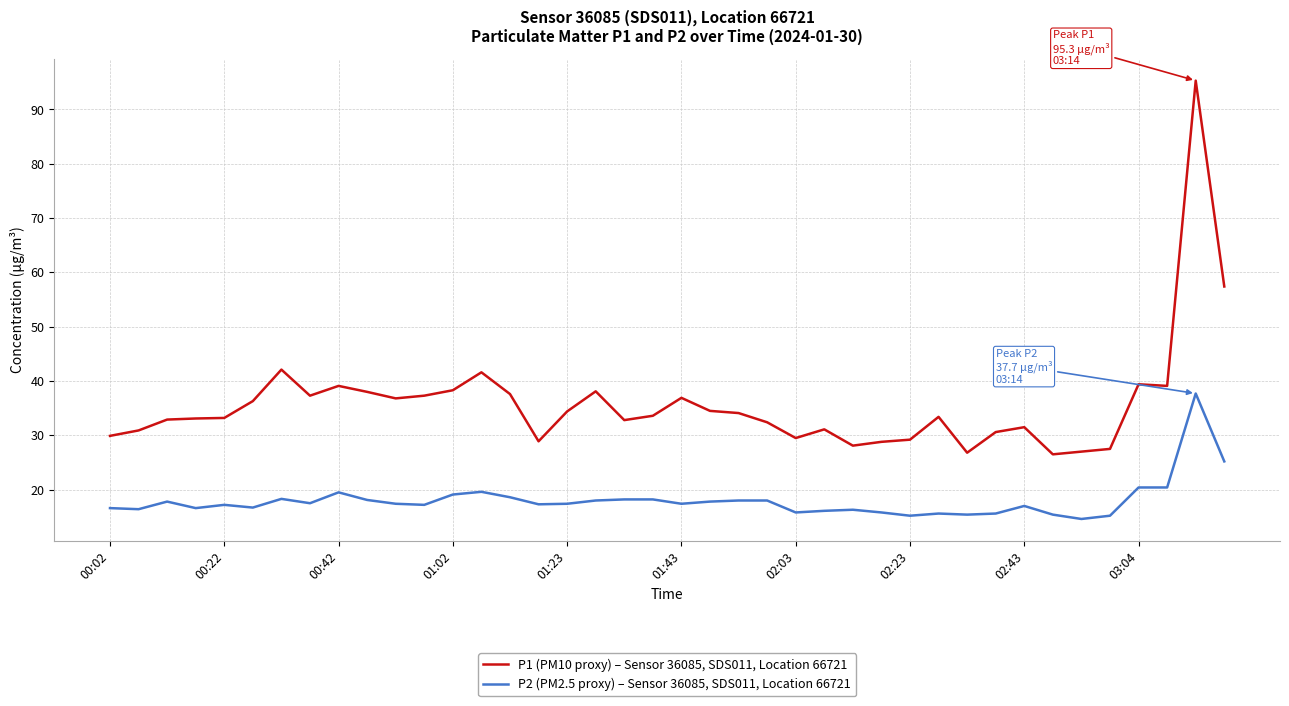

What is the minimum value for P2 (PM2.5 proxy) – Sensor 36085, SDS011, Location 66721?

14.6